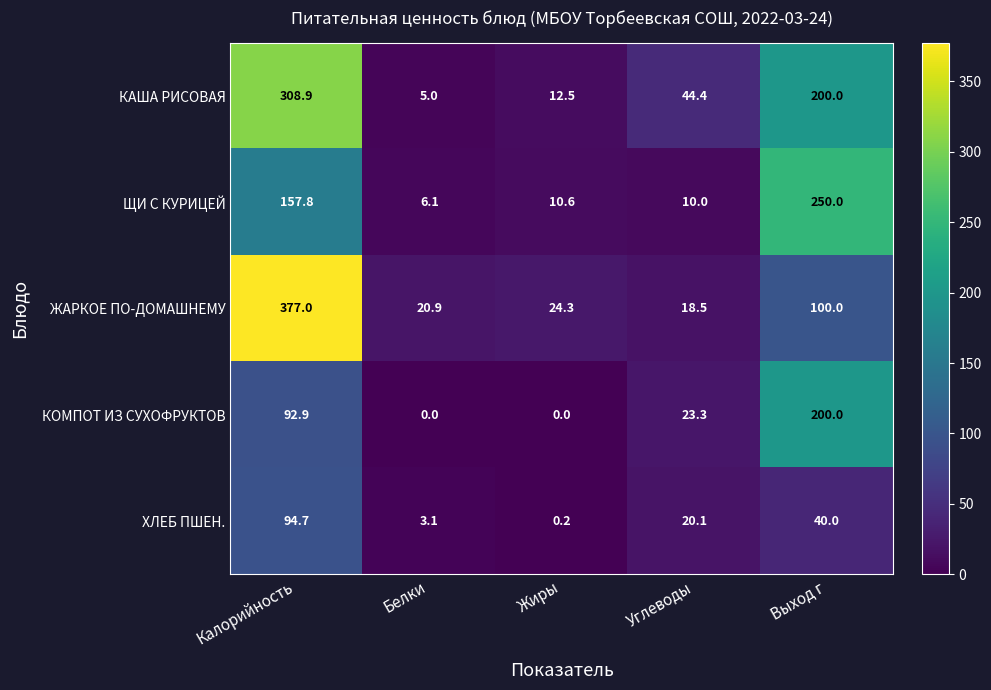

At which label is ХЛЕБ ПШЕН. closest to 47?

Выход г